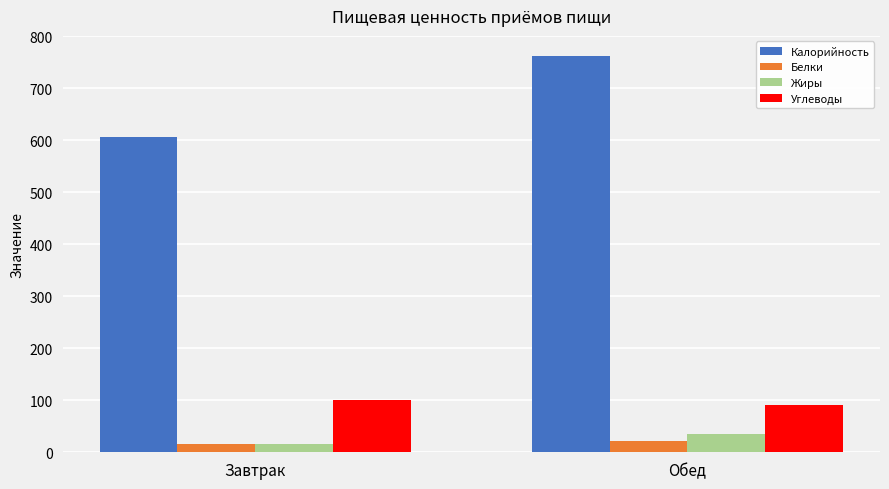

What is the sum of all Белки values?

36.8